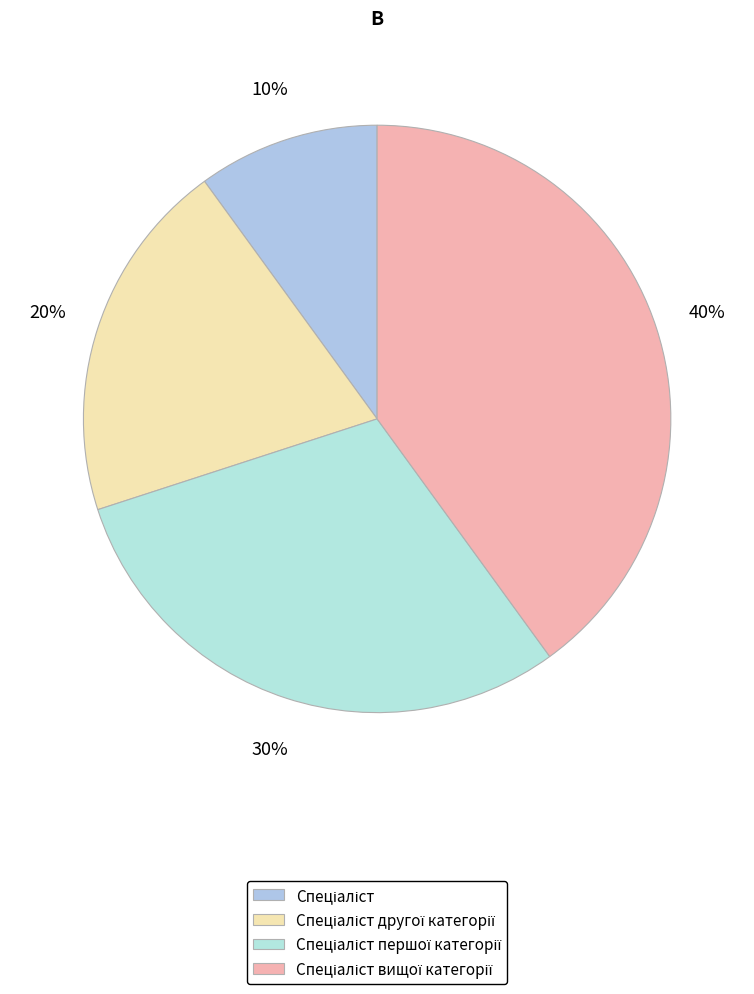

What percentage is the Спеціаліст slice, to the nearest percent?

10%